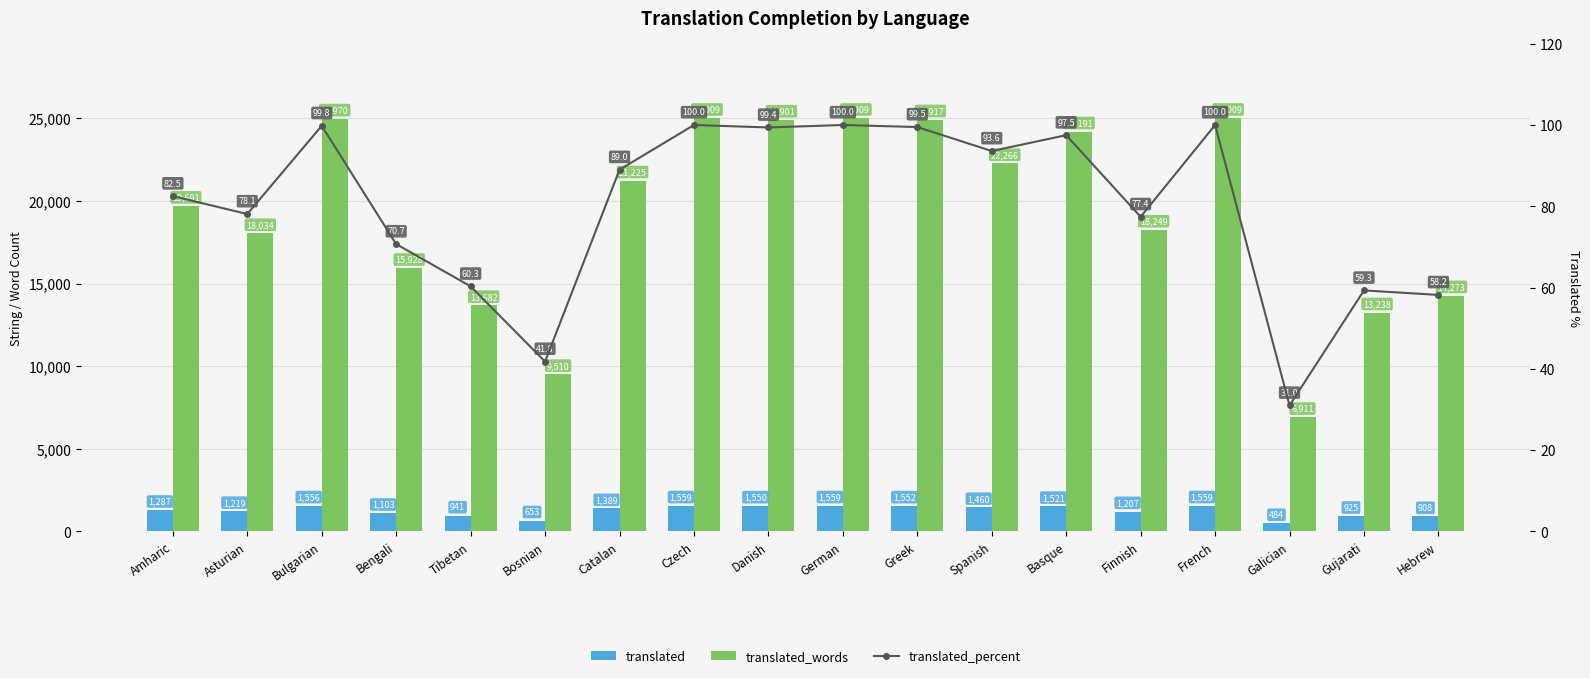

List the labels in order of translated_percent value, largest first.

Czech, German, French, Bulgarian, Greek, Danish, Basque, Spanish, Catalan, Amharic, Asturian, Finnish, Bengali, Tibetan, Gujarati, Hebrew, Bosnian, Galician